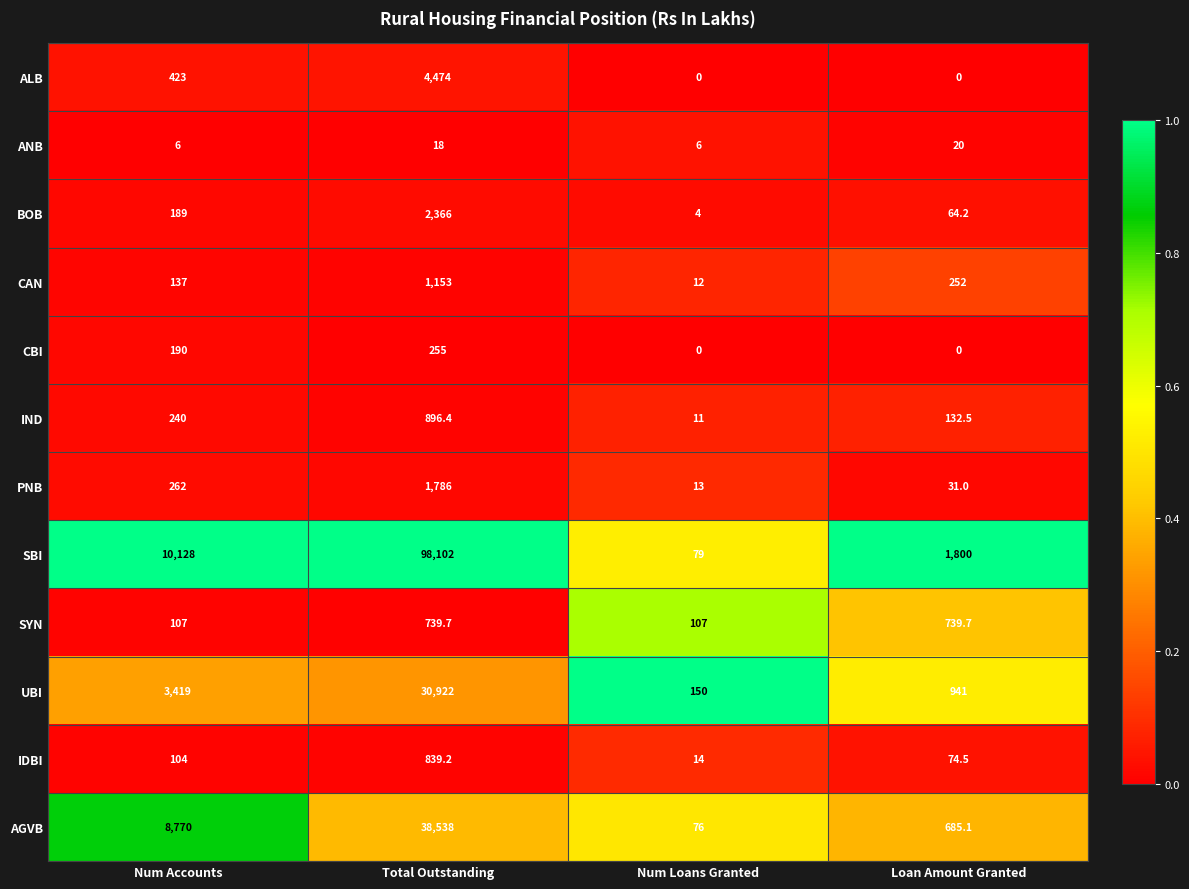

At which category is the sum across all series the highest?

Total Outstanding